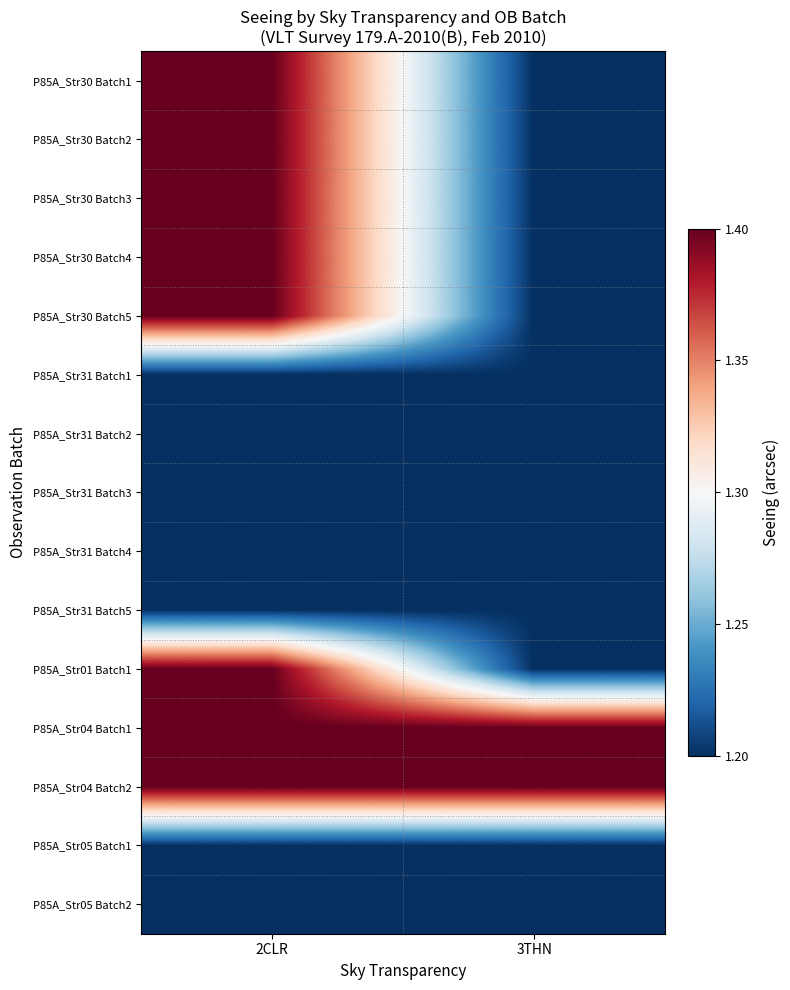

Reading left to right, list all the values displayed in this chart.

P85A_Str30 Batch1: 2CLR=1.4	3THN=1.2
P85A_Str30 Batch2: 2CLR=1.4	3THN=1.2
P85A_Str30 Batch3: 2CLR=1.4	3THN=1.2
P85A_Str30 Batch4: 2CLR=1.4	3THN=1.2
P85A_Str30 Batch5: 2CLR=1.4	3THN=1.2
P85A_Str31 Batch1: 2CLR=1.2	3THN=1.2
P85A_Str31 Batch2: 2CLR=1.2	3THN=1.2
P85A_Str31 Batch3: 2CLR=1.2	3THN=1.2
P85A_Str31 Batch4: 2CLR=1.2	3THN=1.2
P85A_Str31 Batch5: 2CLR=1.2	3THN=1.2
P85A_Str01 Batch1: 2CLR=1.4	3THN=1.2
P85A_Str04 Batch1: 2CLR=1.4	3THN=1.4
P85A_Str04 Batch2: 2CLR=1.4	3THN=1.4
P85A_Str05 Batch1: 2CLR=1.2	3THN=1.2
P85A_Str05 Batch2: 2CLR=1.2	3THN=1.2